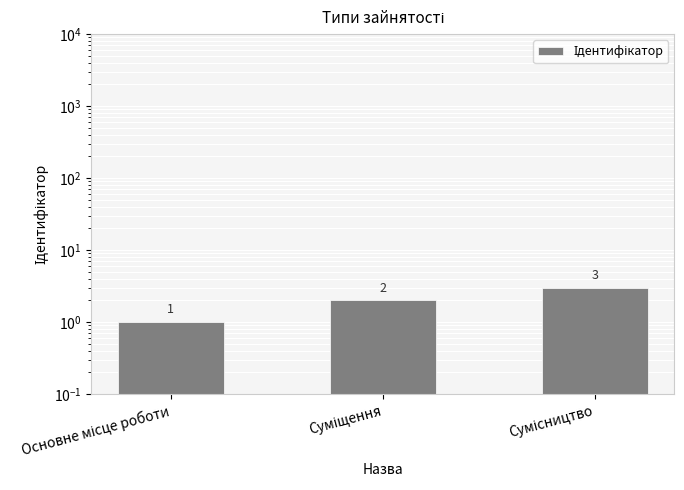

List the labels in order of value, smallest first.

Основне місце роботи, Суміщення, Сумісництво